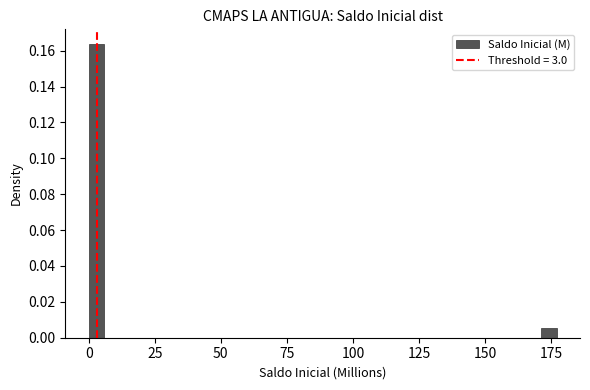

Around what value on the x-axis is the tallest bar? Give the approximate position of its centre, as read against the axis.

5